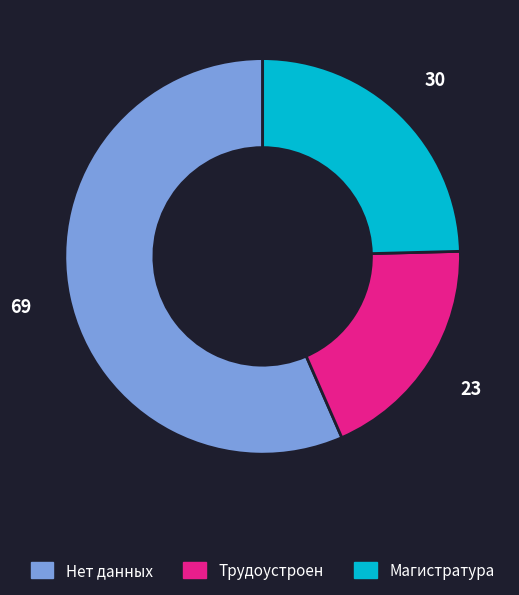

True or false: Нет данных accounts for 51% of the total.

False